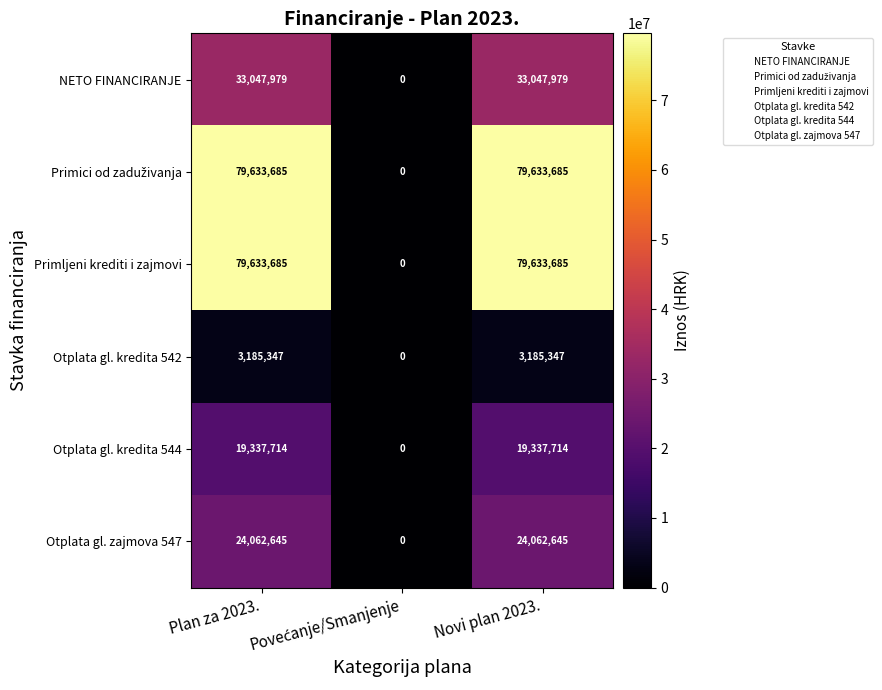

What is the total value across all series at Novi plan 2023.?

238901055